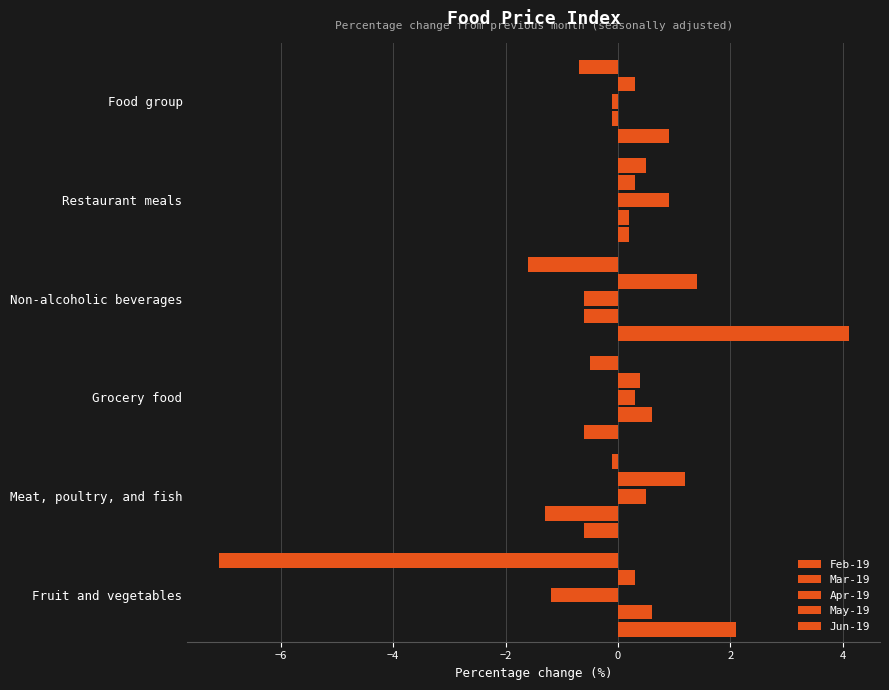

Which series has the largest total across all categories?

Feb-19